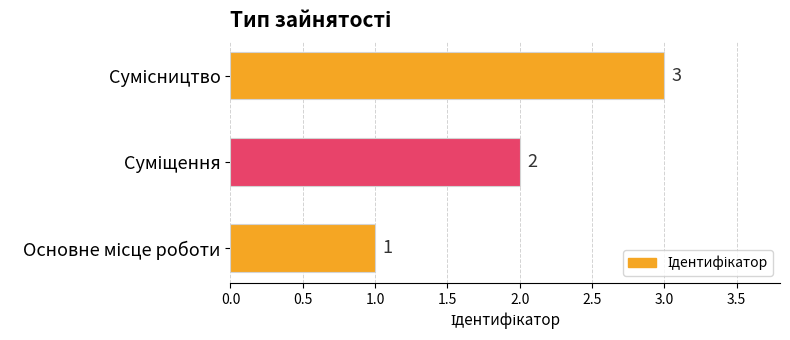

What is the sum of all values?

6